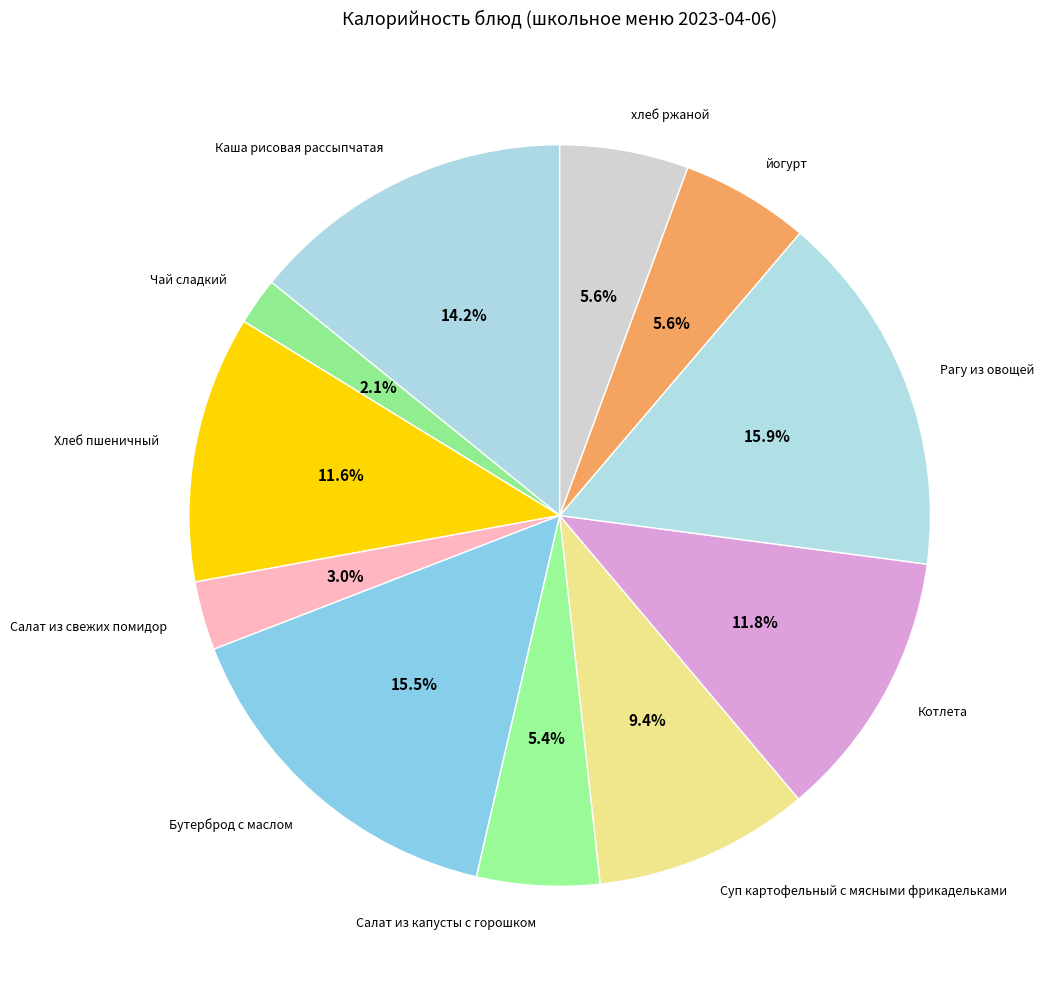

Is it true that Чай сладкий is 16% of the pie?

False